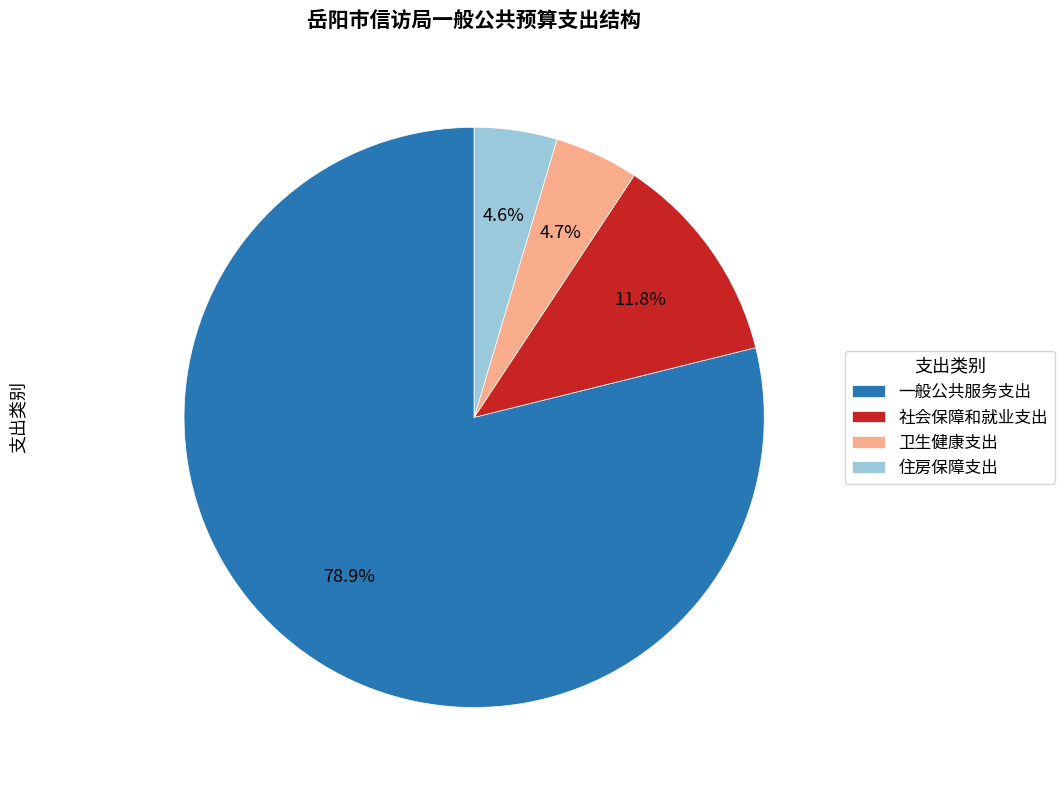

Approximately how many times larger is the value at 卫生健康支出 compared to 住房保障支出?

1.0